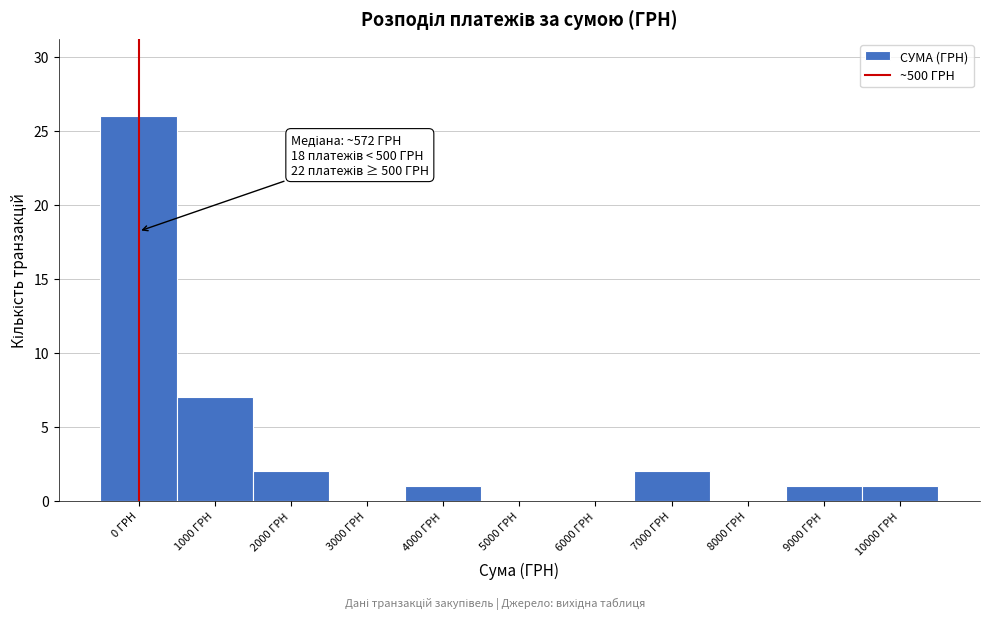

Reading left to right, list all the values displayed in this chart.

0 ГРН=26	1000 ГРН=7	2000 ГРН=2	3000 ГРН=0	4000 ГРН=1	5000 ГРН=0	6000 ГРН=0	7000 ГРН=2	8000 ГРН=0	9000 ГРН=1	10000 ГРН=1